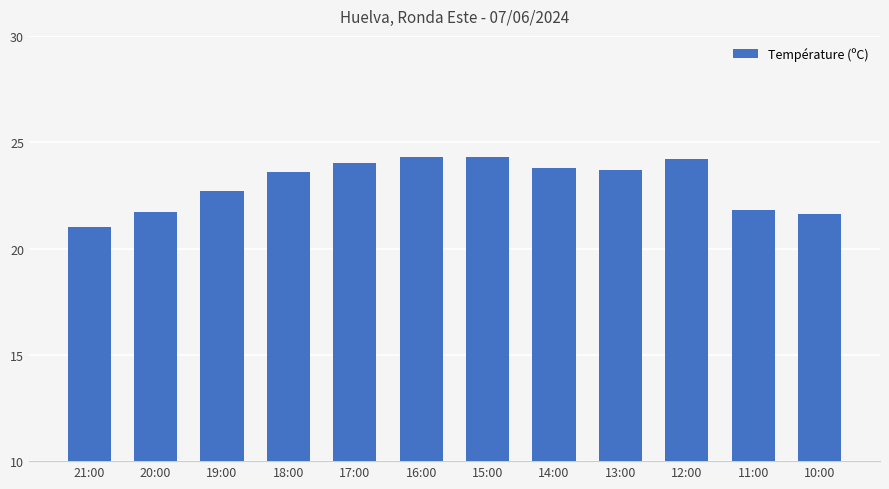

What is the label of the 9th bar from the right?

18:00